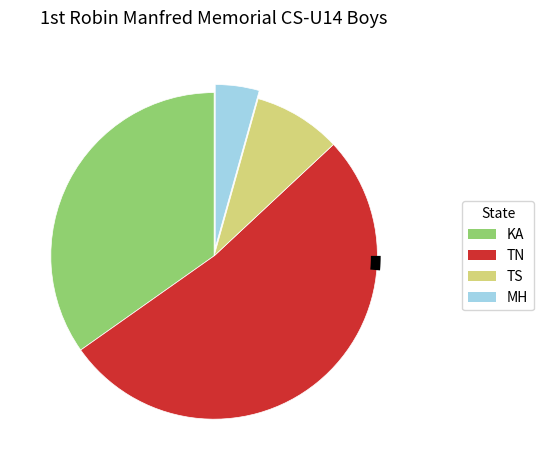

What is the change in value from TS to MH?

-1